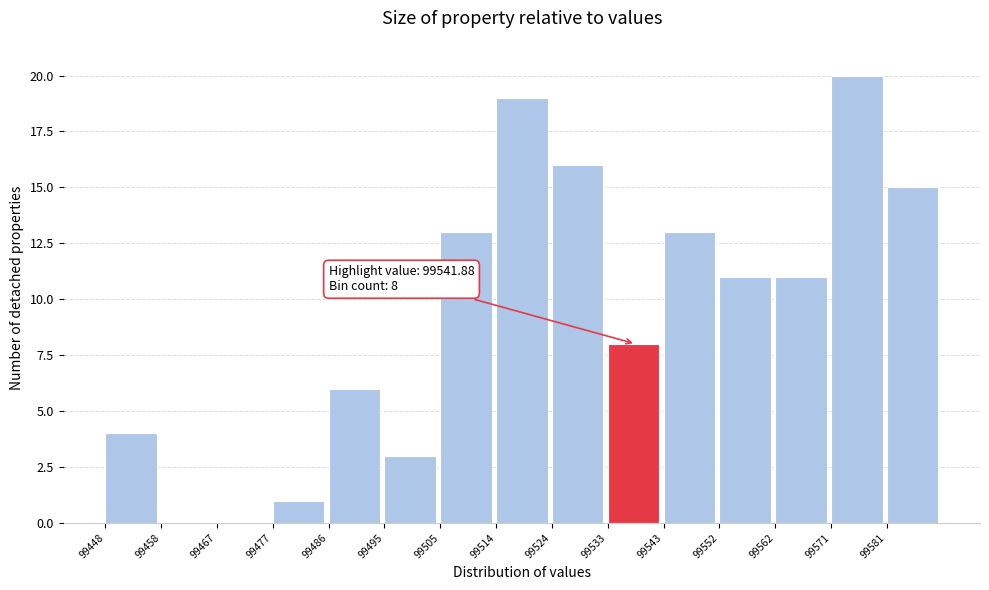

Which range on the x-axis has the tallest bar?

99571 to 99581